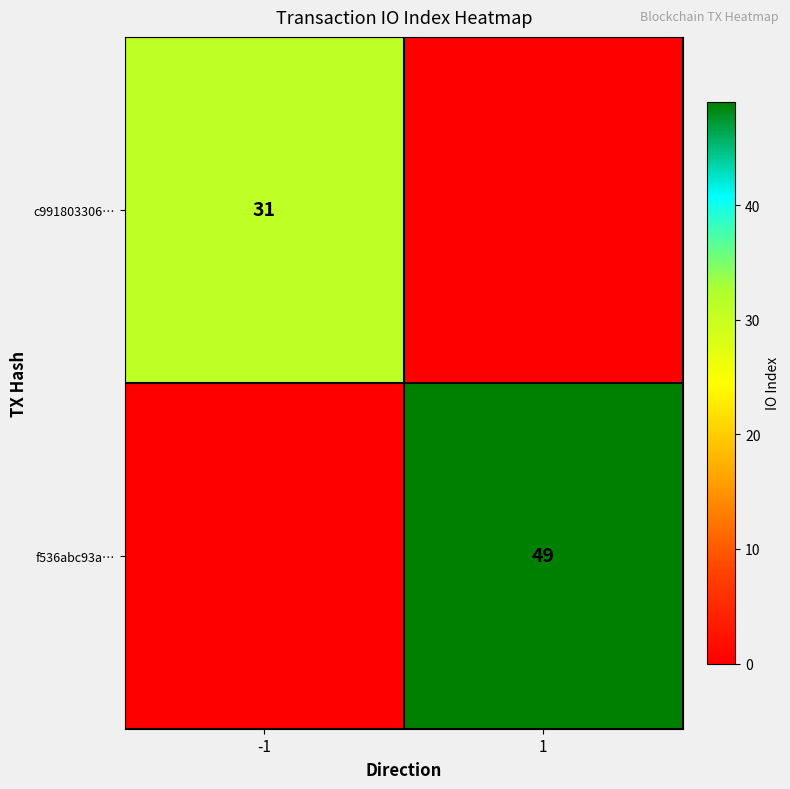

Is the value of c991803306… at -1 greater than the value of f536abc93a… at 1?

No